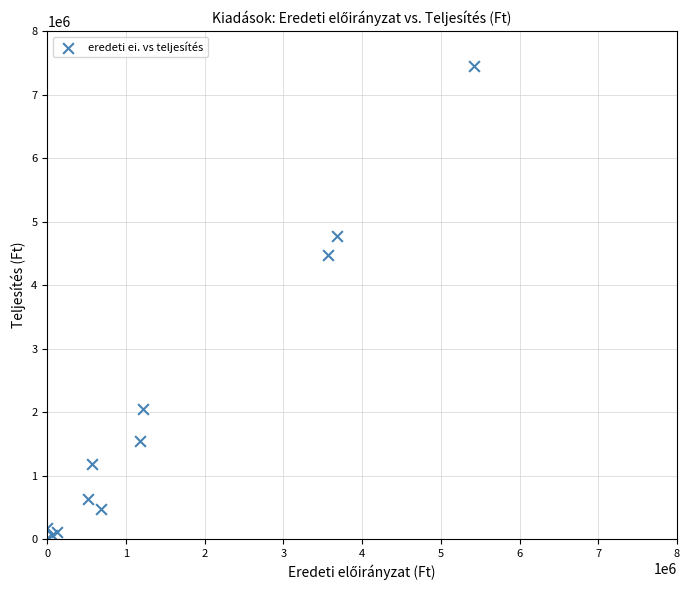

What Y value in the scatter plot is closest to 3721724?

4473118